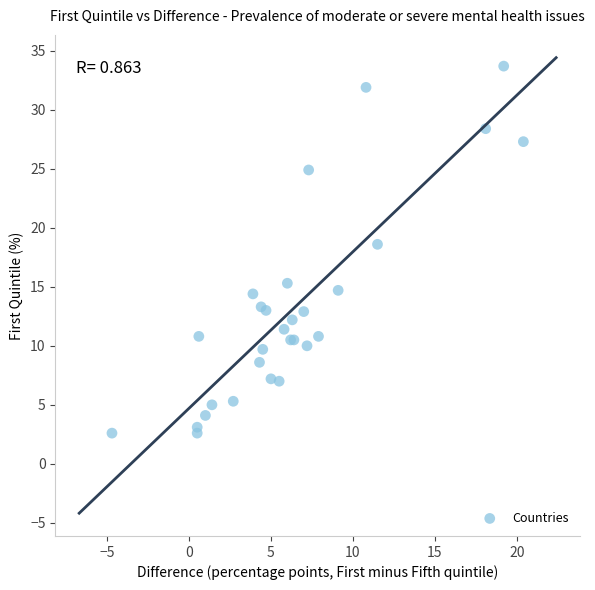

What Y value in the scatter plot is closest to 18?

18.6